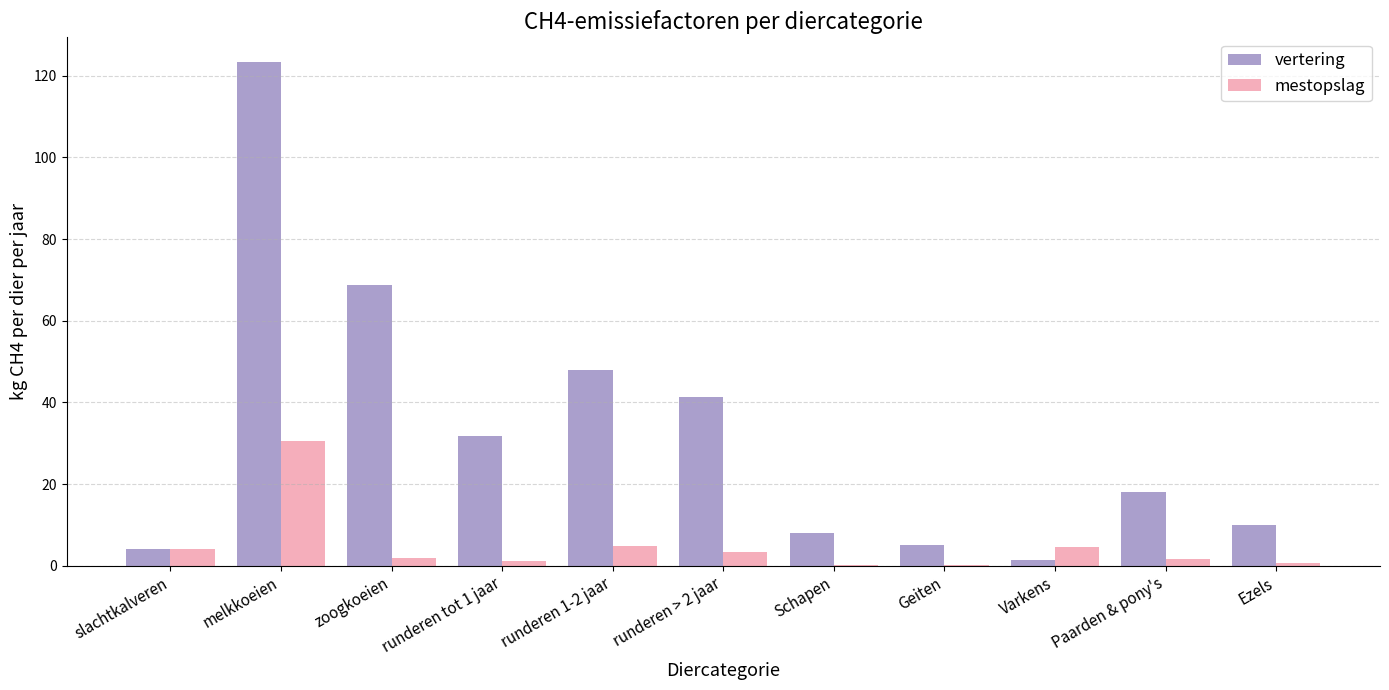

Which series changed the most between zoogkoeien and runderen 1-2 jaar?

vertering